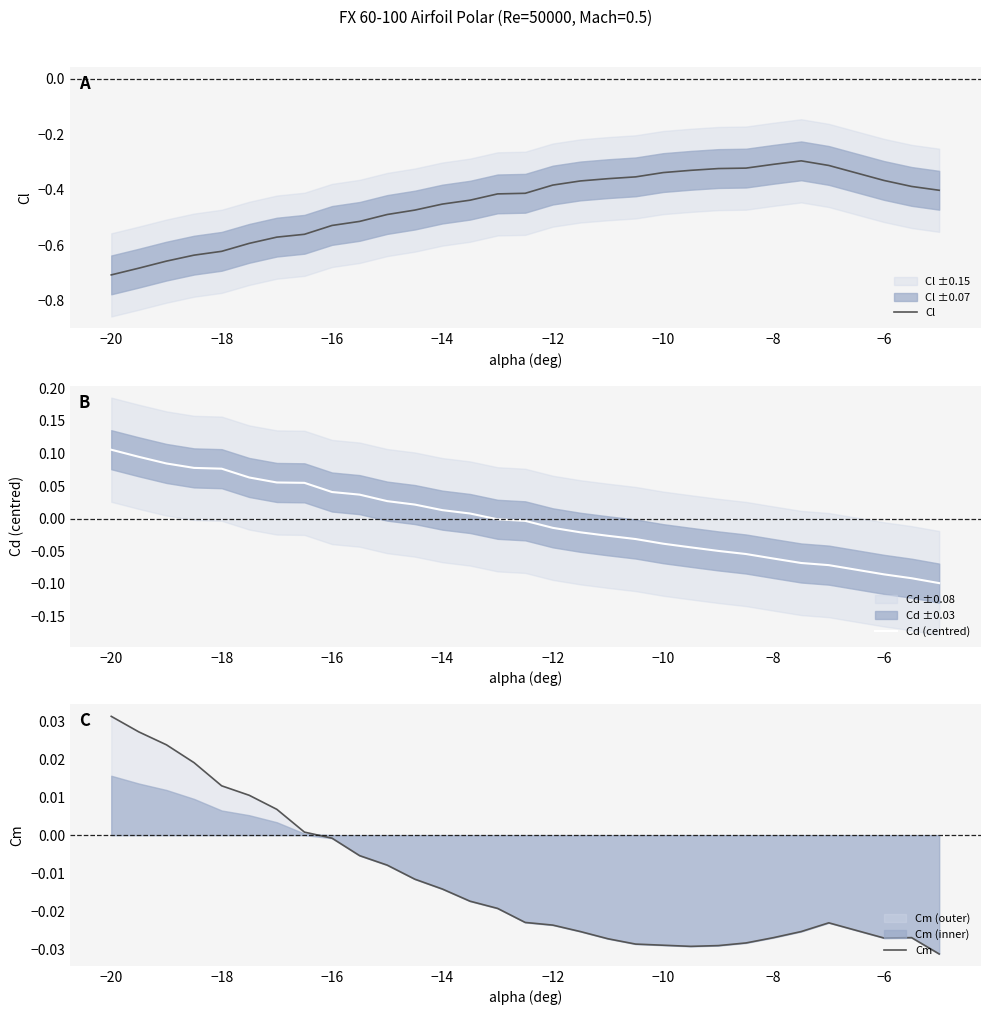

Which category has the lowest value in the Cl series?

−20